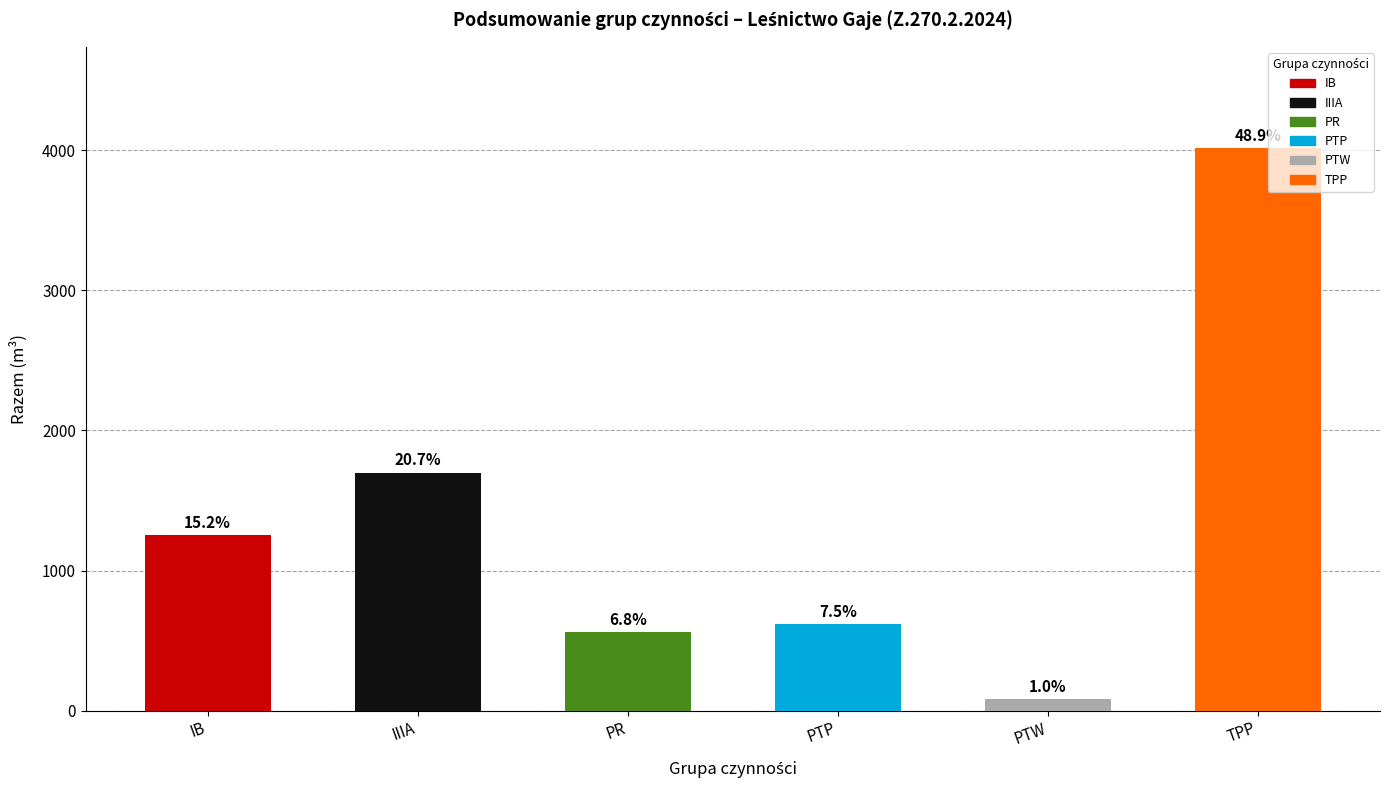

What is the difference between the maximum and second lowest values?

3457